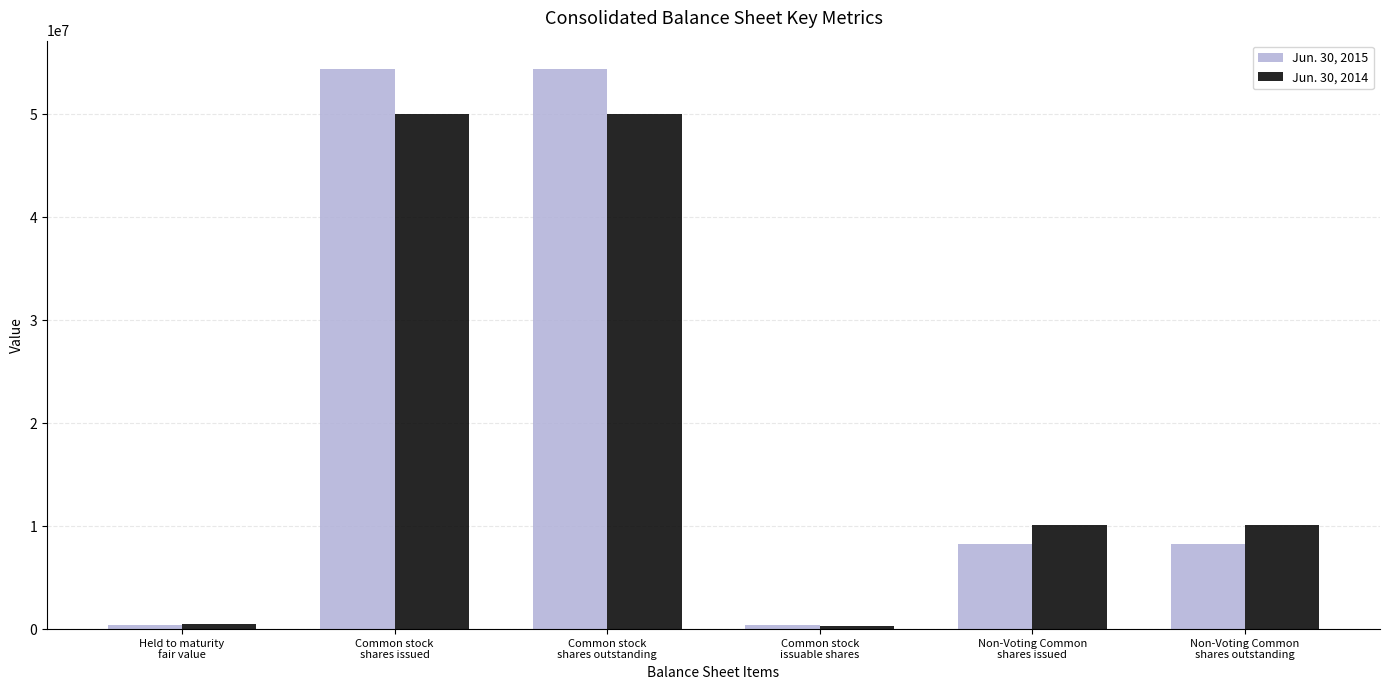

What is the value of the Jun. 30, 2015 bar at the 4th from the left?

413014